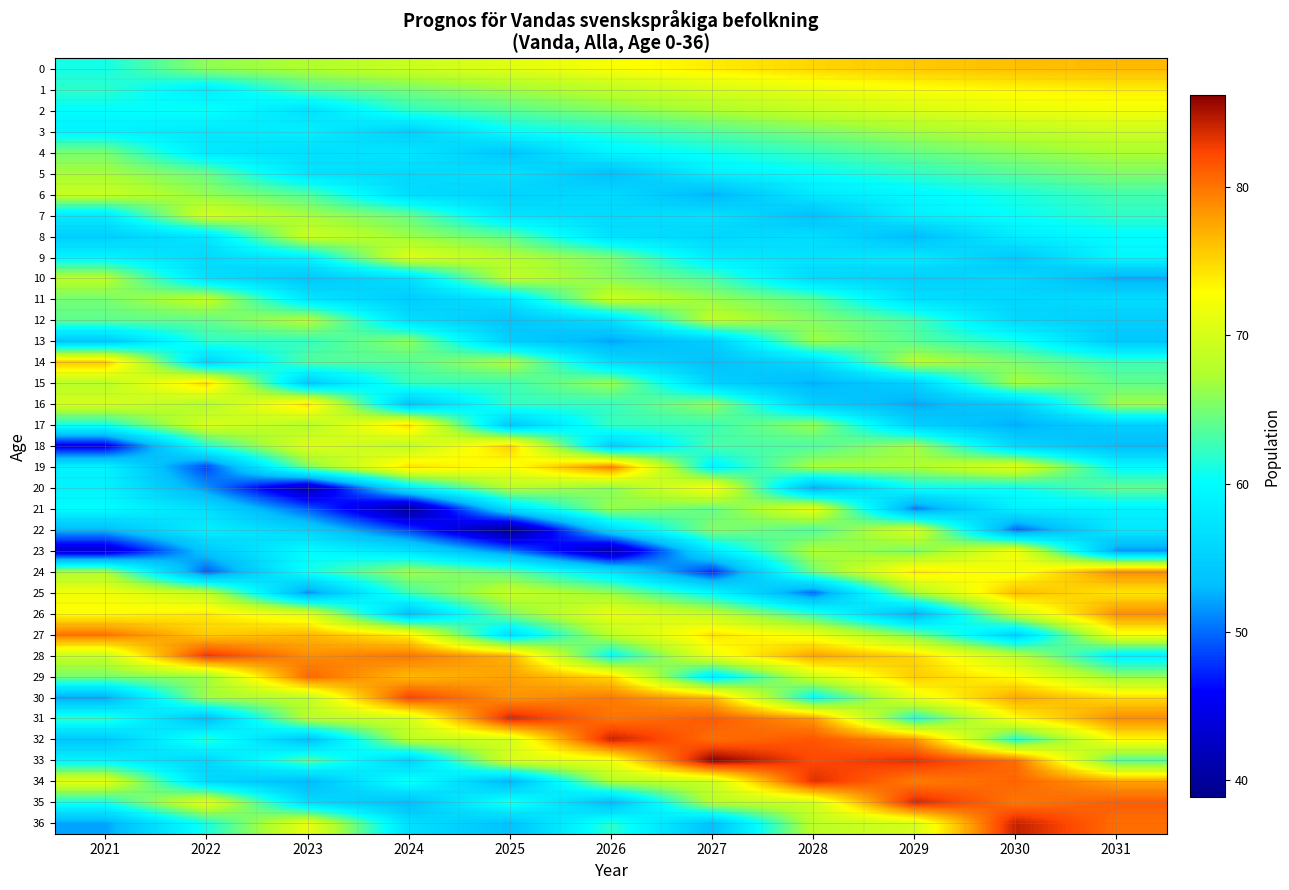

Rank the series by their maximum value, from lowest to highest.

13, 5, 4, 12, 10, 6, 11, 8, 3, 7, 22, 9, 21, 23, 2, 20, 1, 16, 17, 15, 18, 14, 25, 0, 26, 24, 19, 27, 29, 30, 28, 34, 35, 31, 32, 36, 33